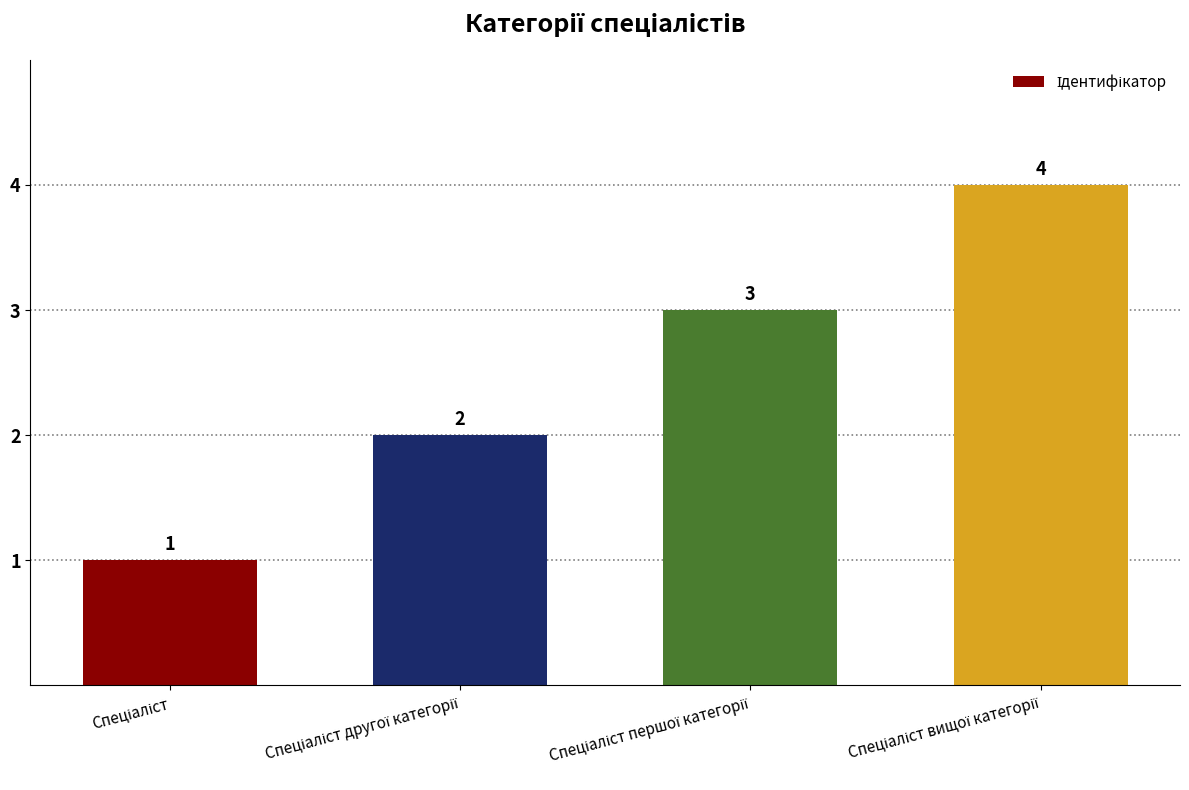

Are the bars grouped side by side (vs. stacked)?

No